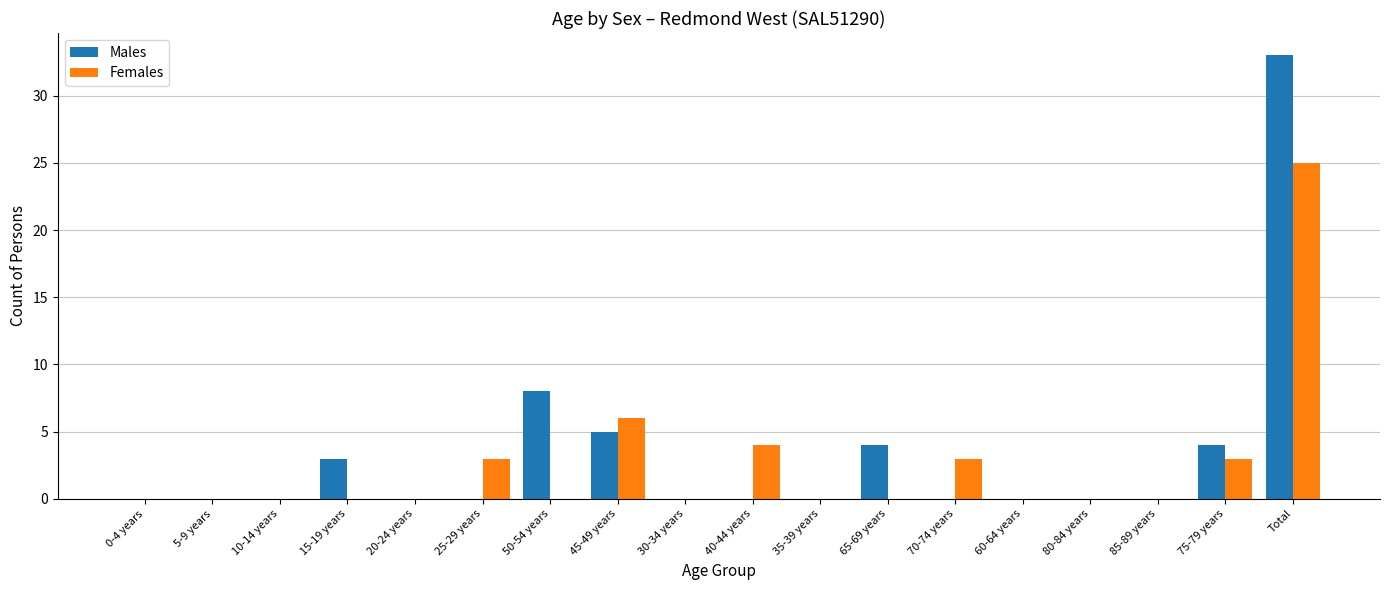

True or false: Males has a value of 11 at 20-24 years.

False